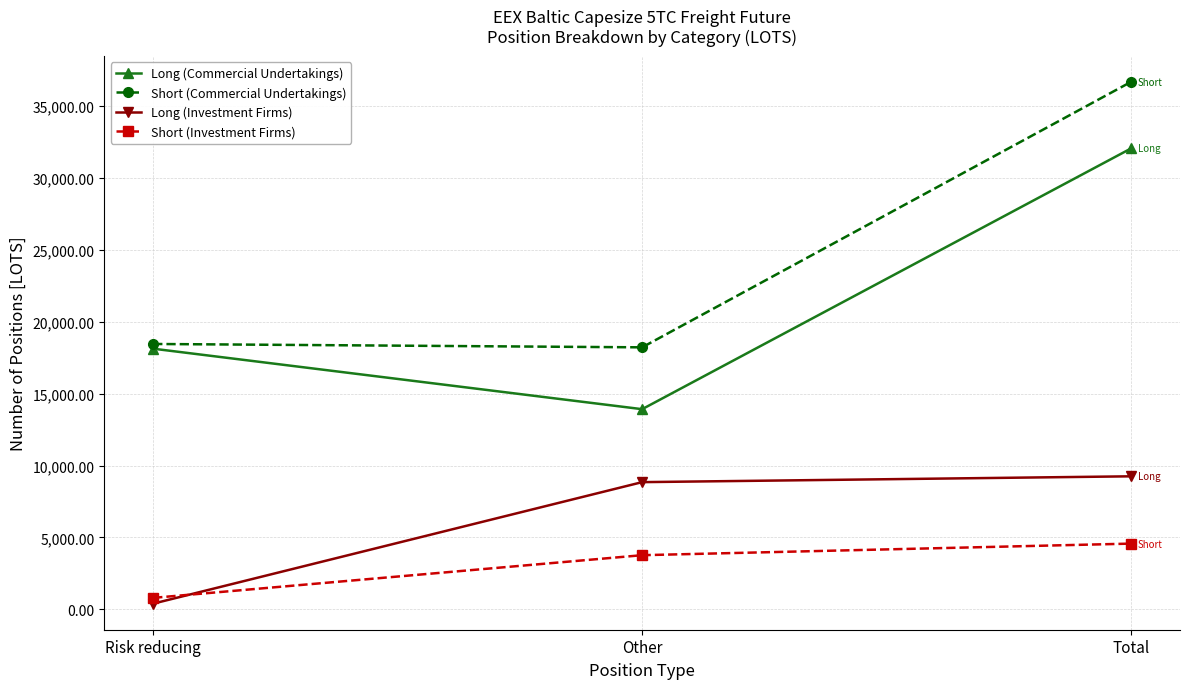

The value of Short (Commercial Undertakings) at Total is 15325.8. True or false?

False